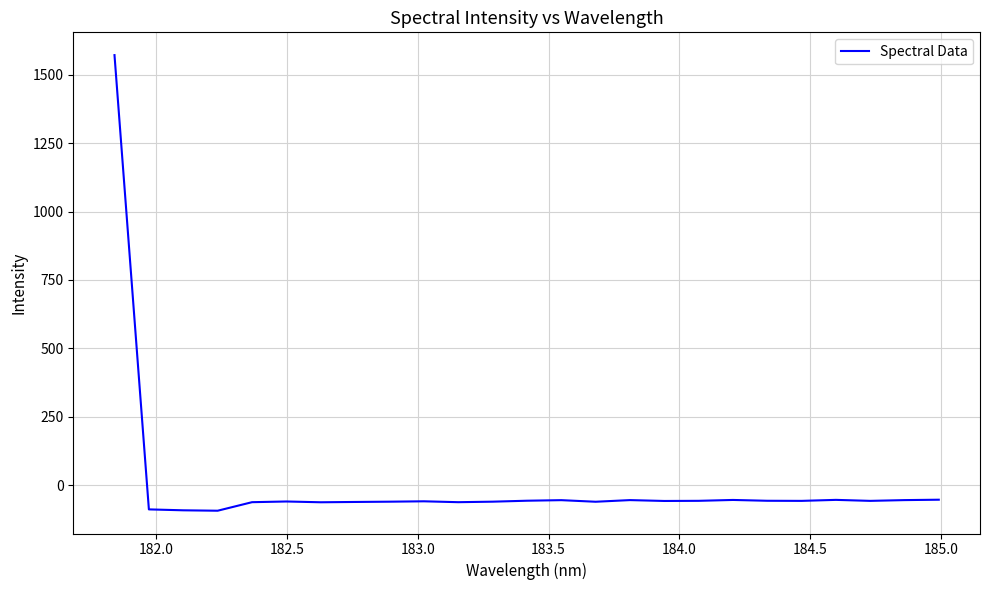

Is this an area chart (filled region under the line)?

No